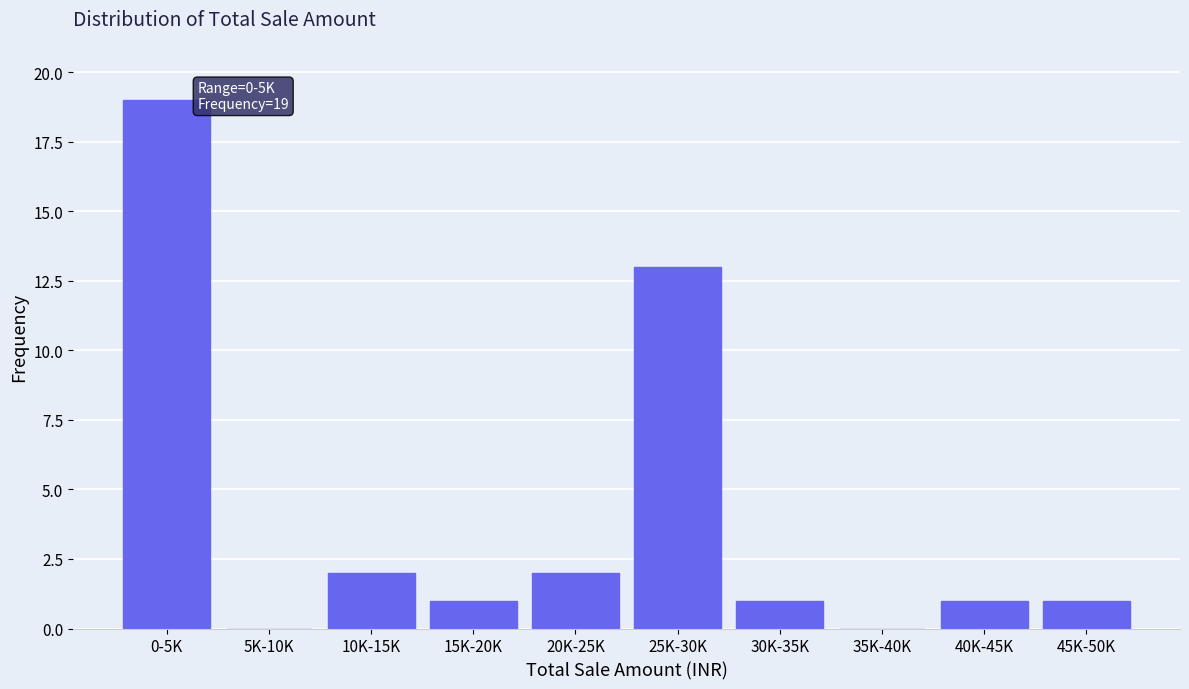

Reading right to left, list all the values displayed in this chart.

45K-50K=1	40K-45K=1	35K-40K=0	30K-35K=1	25K-30K=13	20K-25K=2	15K-20K=1	10K-15K=2	5K-10K=0	0-5K=19